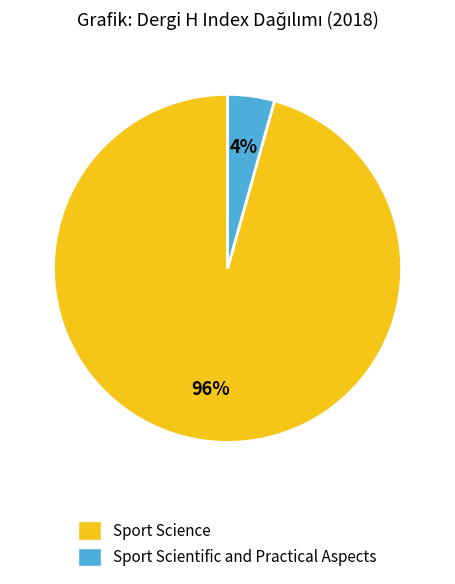

Combined, do Sport Scientific and Practical Aspects and Sport Science account for over 50%?

Yes